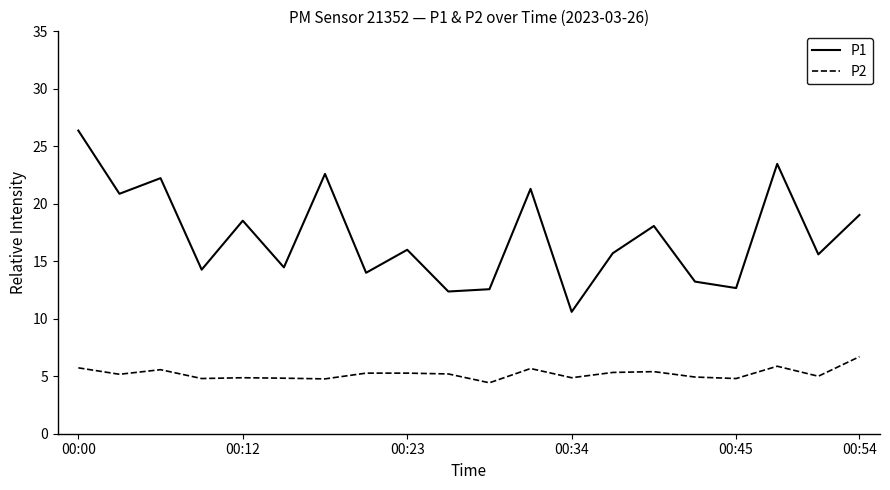

What is the minimum value shown in the chart?

4.4